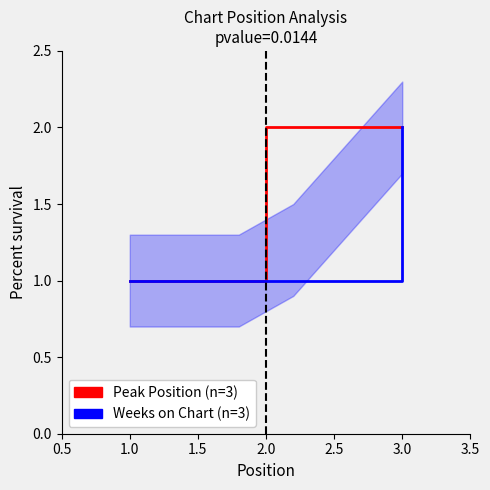

At 2.0, list the series in order from smallest to largest.

Weeks on Chart, Peak Position